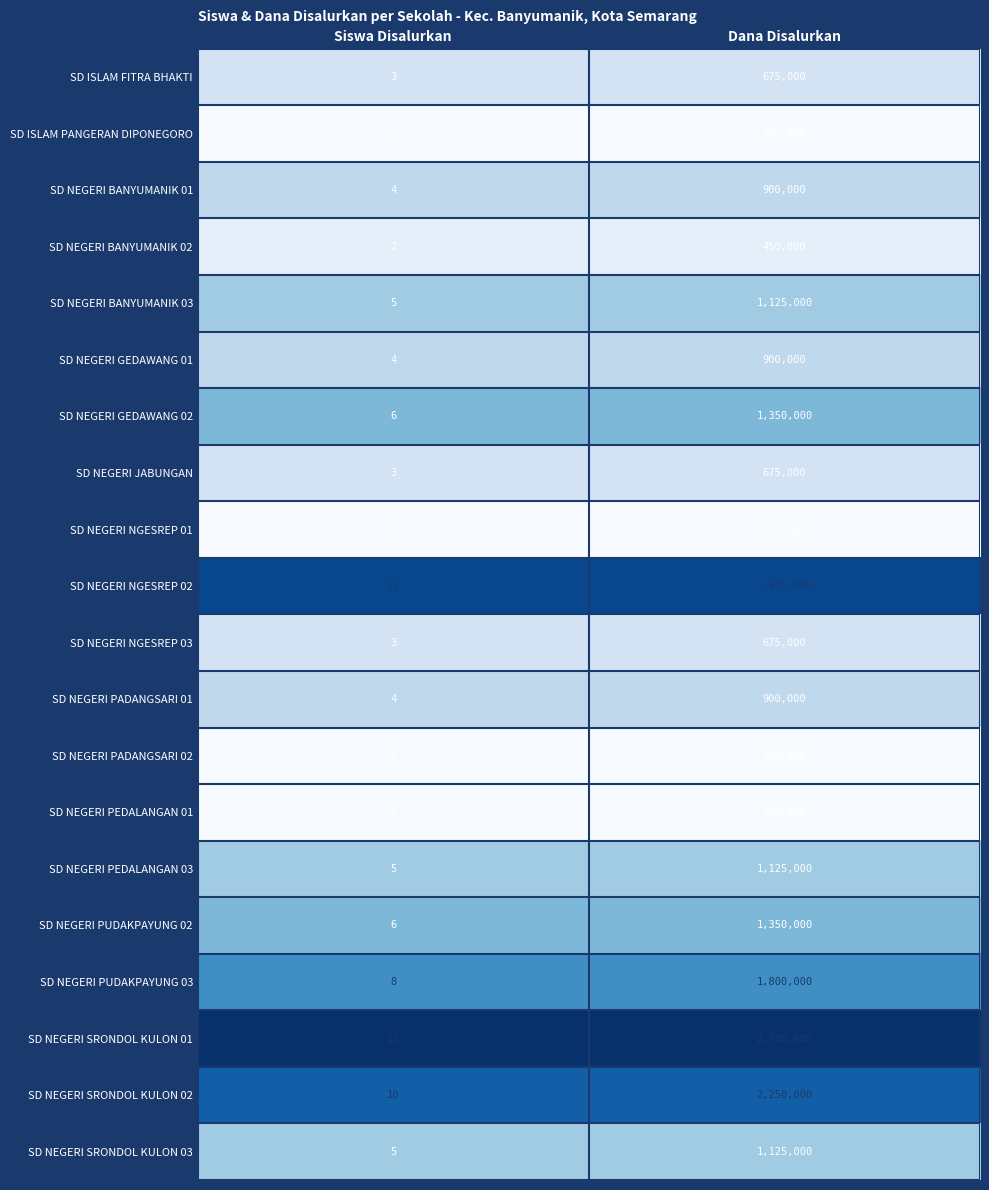

The value of SD NEGERI GEDAWANG 01 at Dana Disalurkan is 900000. True or false?

True